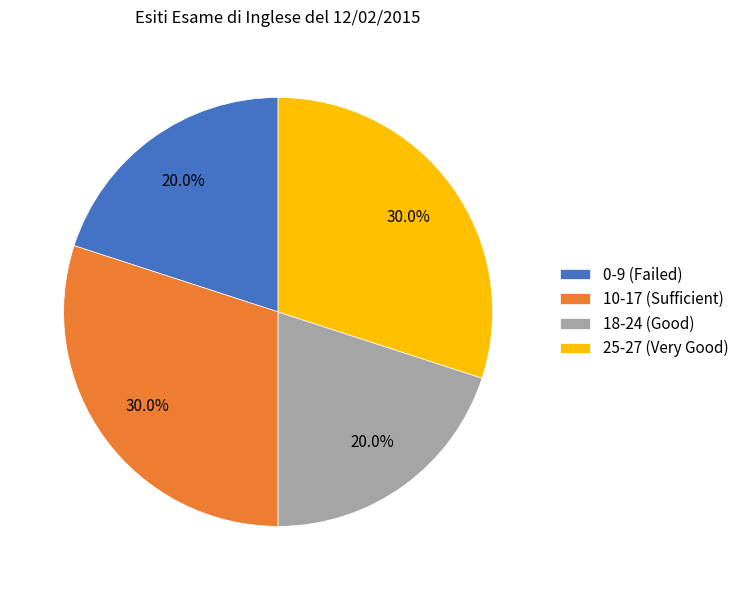

Approximately how many times larger is the value at 25-27 (Very Good) compared to 10-17 (Sufficient)?

1.0